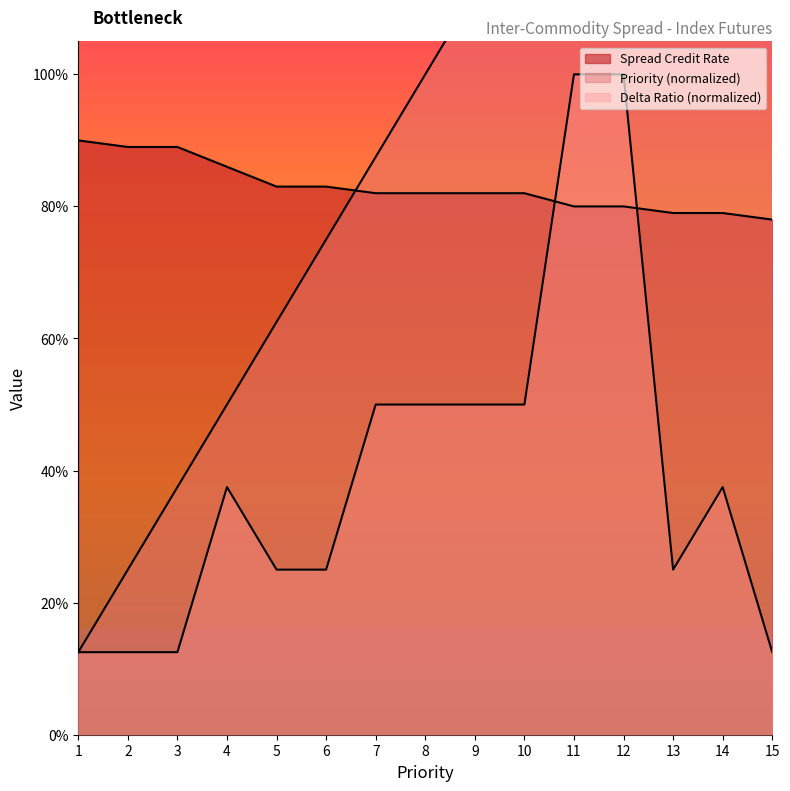

True or false: Priority and Delta Ratio cross at least once.

False